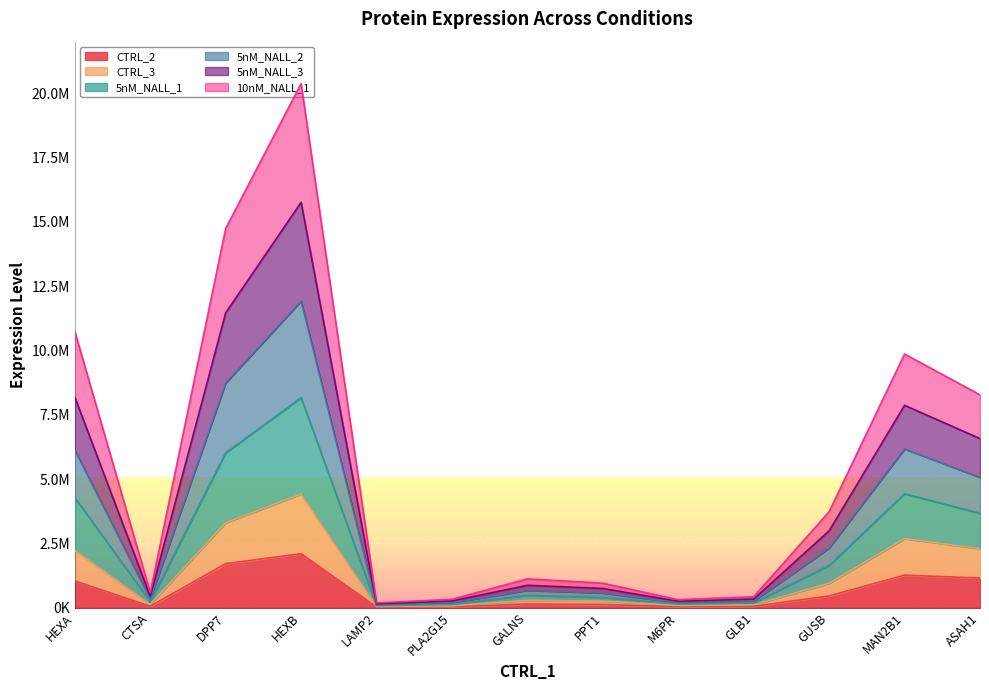

How many interior local valleys does the CTRL_3 series have?

3